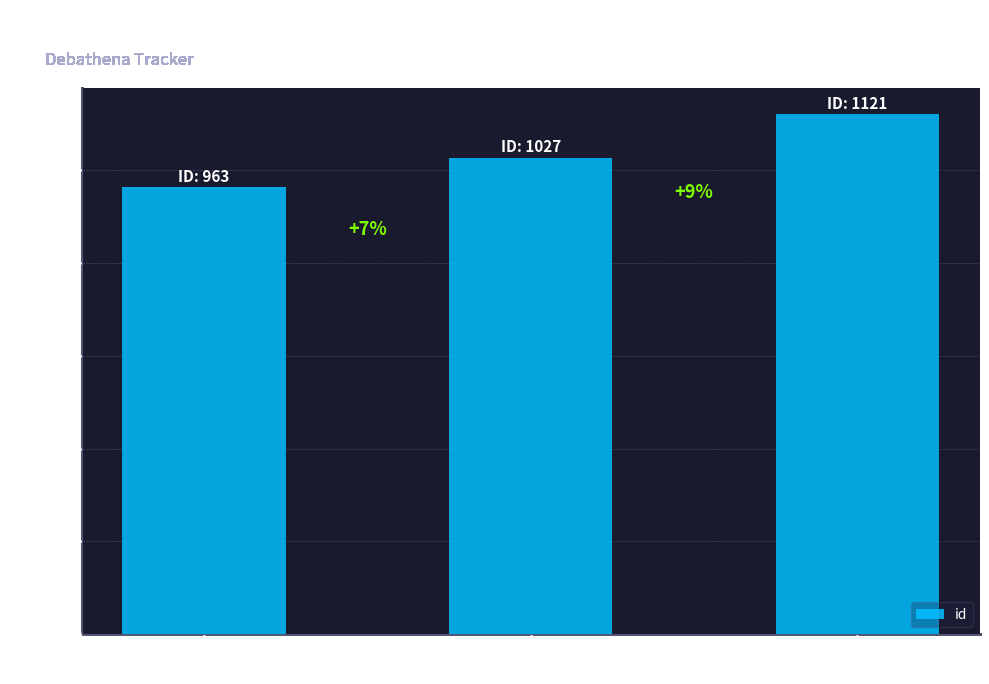

List the labels in order of value, smallest first.

thirdparty should
stop being equivs, update logout
alias for oneiric, debathena-manual-
config is crufty